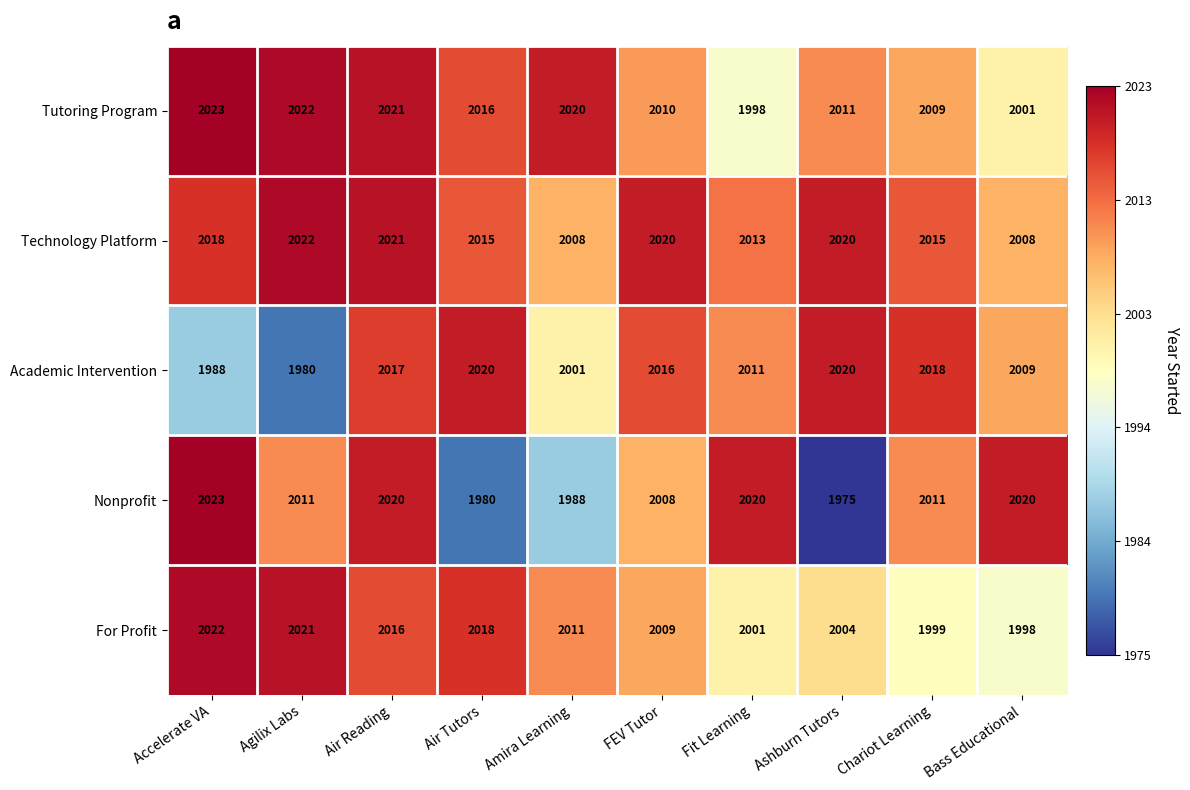

What is the difference between the second highest and minimum values in the Nonprofit series?

45